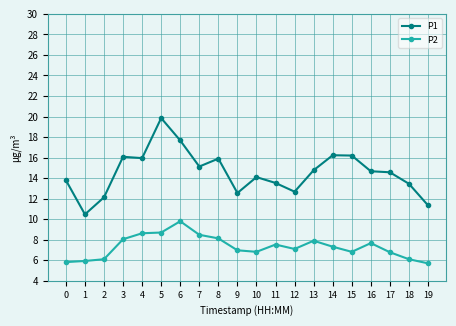

The P2 series shows 2.4 at 18. True or false?

False